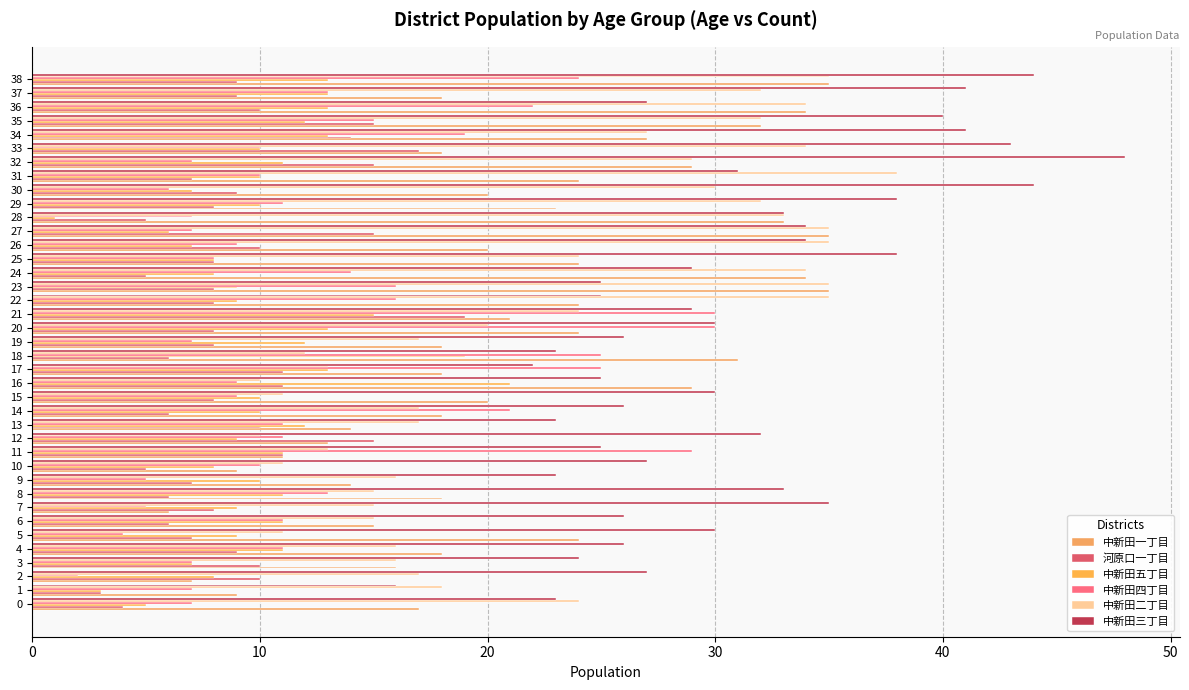

At which label does 中新田二丁目 reach its minimum?

12